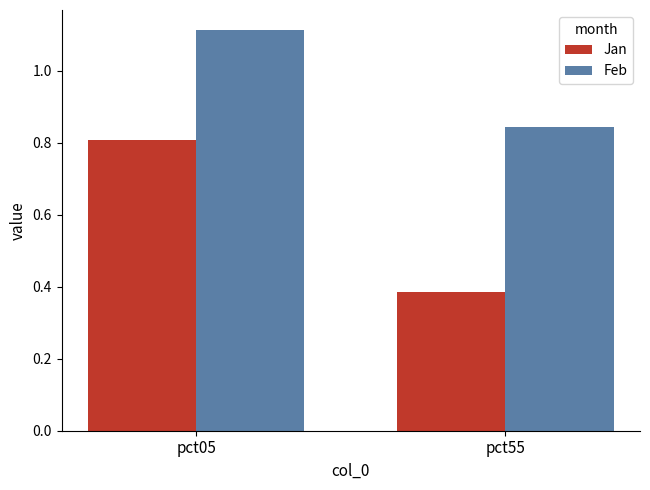

List the series in order of their peak value, highest first.

Feb, Jan